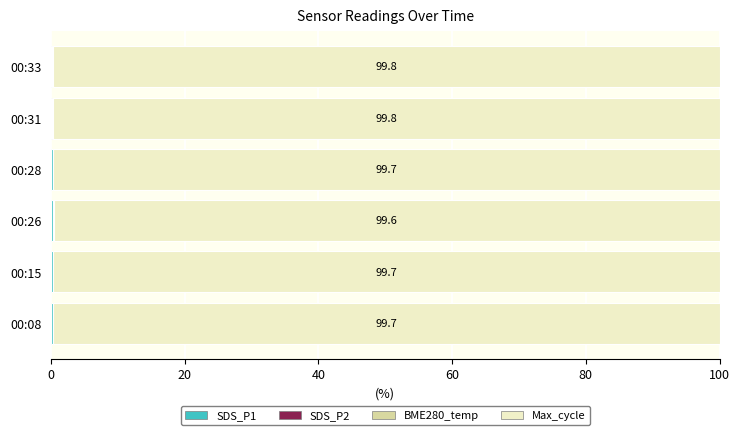

Reading right to left, list all the values displayed in this chart.

SDS_P1: 0.1	0.2	0.2	0.3	0.2	0.2
SDS_P2: 0.0	0.0	0.0	0.1	0.0	0.0
BME280_temp: 0.0	0.0	0.0	0.0	0.0	0.0
Max_cycle: 99.8	99.8	99.7	99.6	99.7	99.7